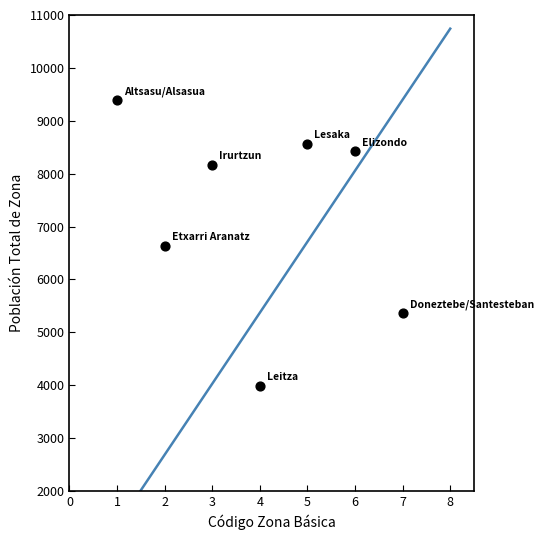

What is the average Y value?

7223